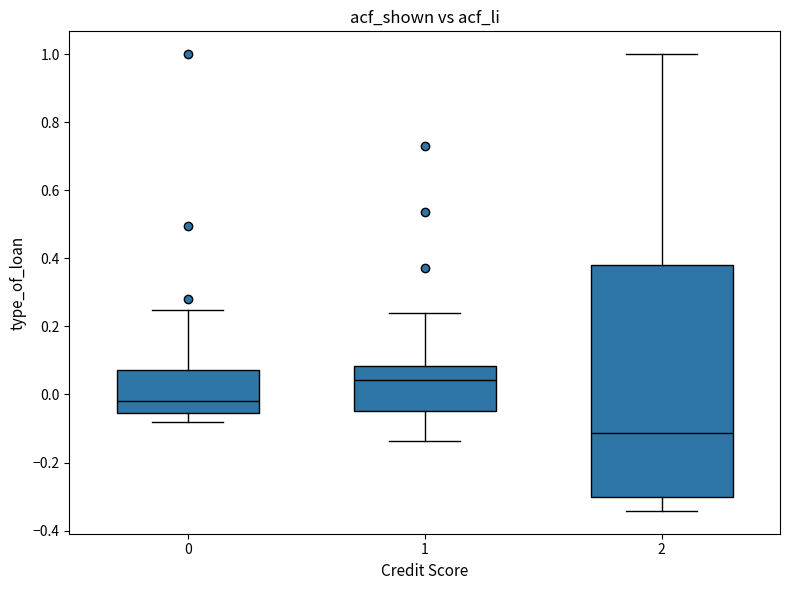

Reading left to right, read every box against the y-axis: the position of its median line, the range the box covers, and the ends of its whiskers. The values are not printed on the chart, so give them approximately, as read against the axis.

0: median -0.02, box -0.06 to 0.08, whiskers -0.08 to 0.24
1: median 0.04, box -0.04 to 0.08, whiskers -0.14 to 0.24
2: median -0.12, box -0.30 to 0.38, whiskers -0.34 to 1.00